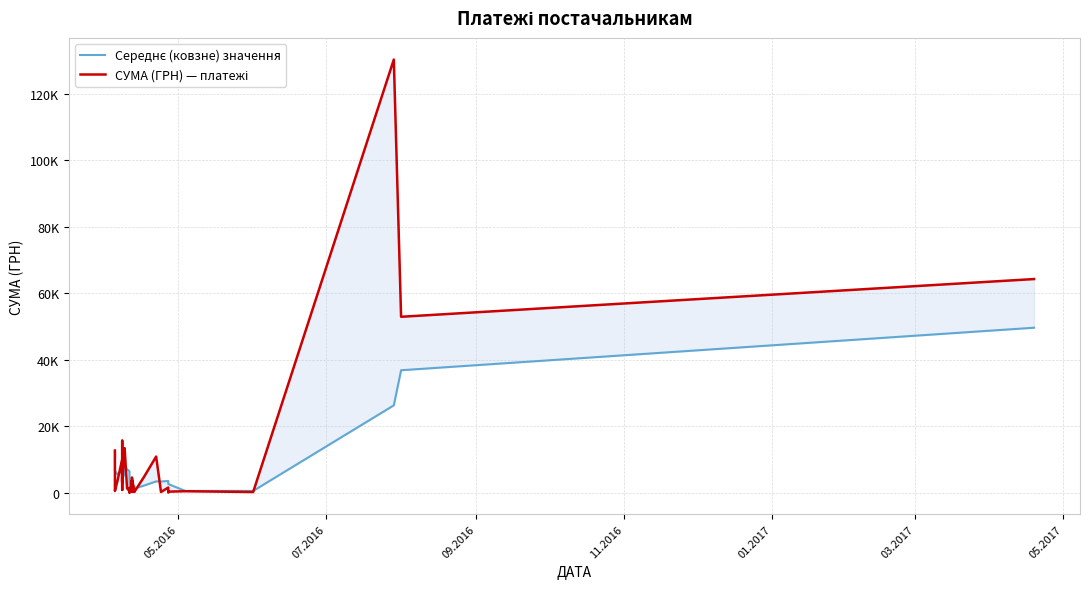

After their last crossing, which series has the higher values: Середнє (ковзне) значення or СУМА (ГРН) — платежі?

СУМА (ГРН) — платежі